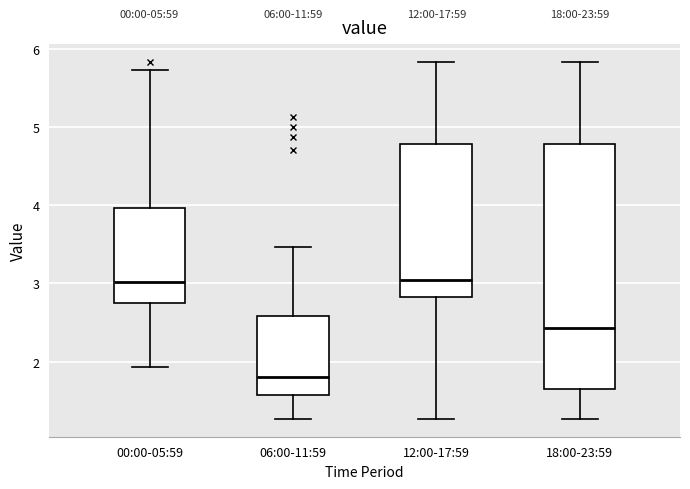

Which box is the tallest, from its lower edge to its upper edge?

18:00-23:59